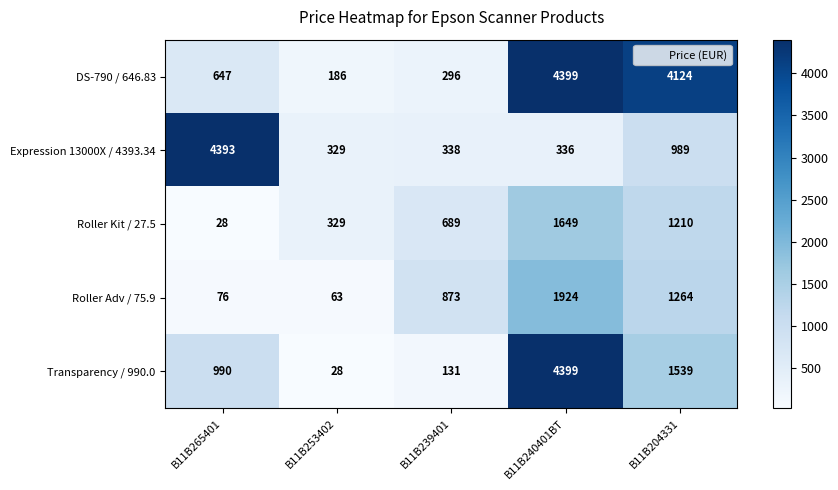

How many Roller Kit / 27.5 values are between 329 and 1210?

3